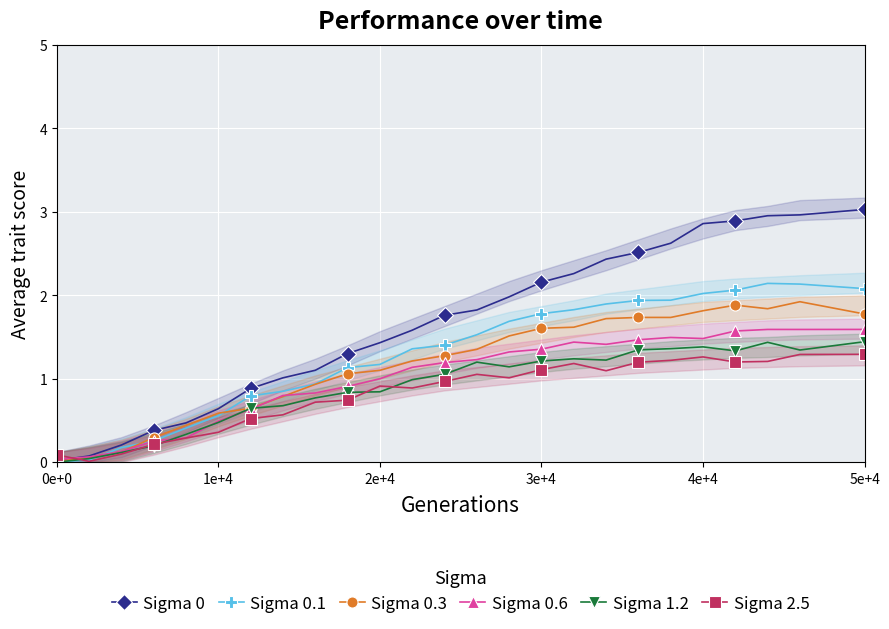

Which series has the largest total across all categories?

Sigma 0